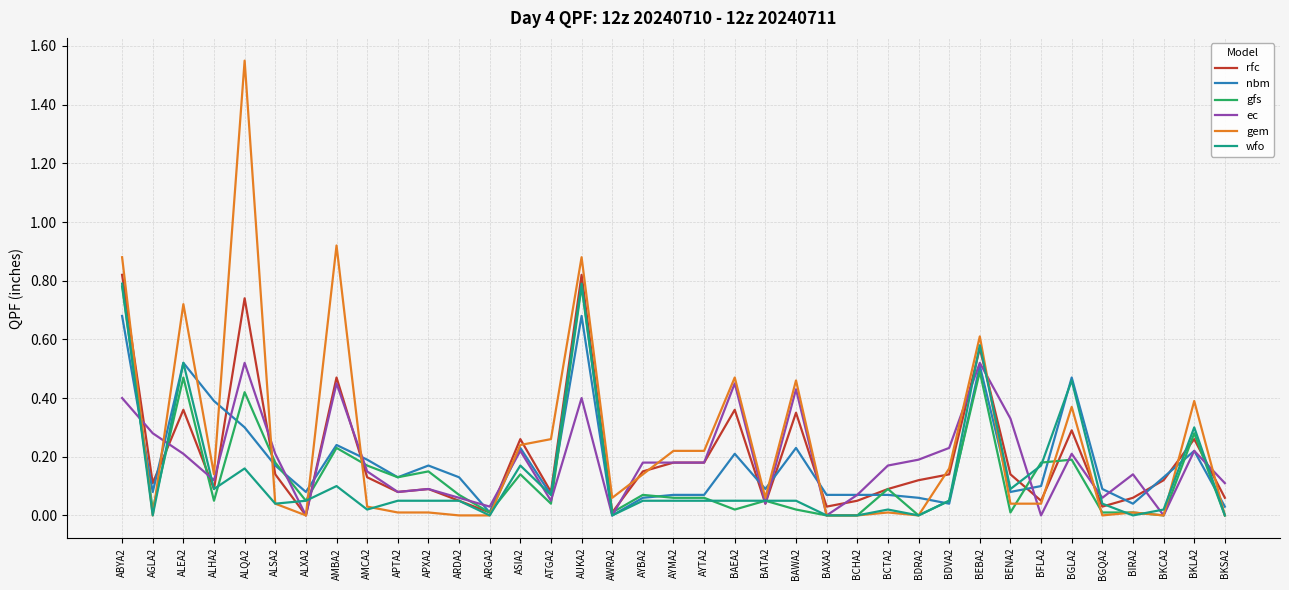

What is the spread (max minus min) of values at ALQA2?

1.4